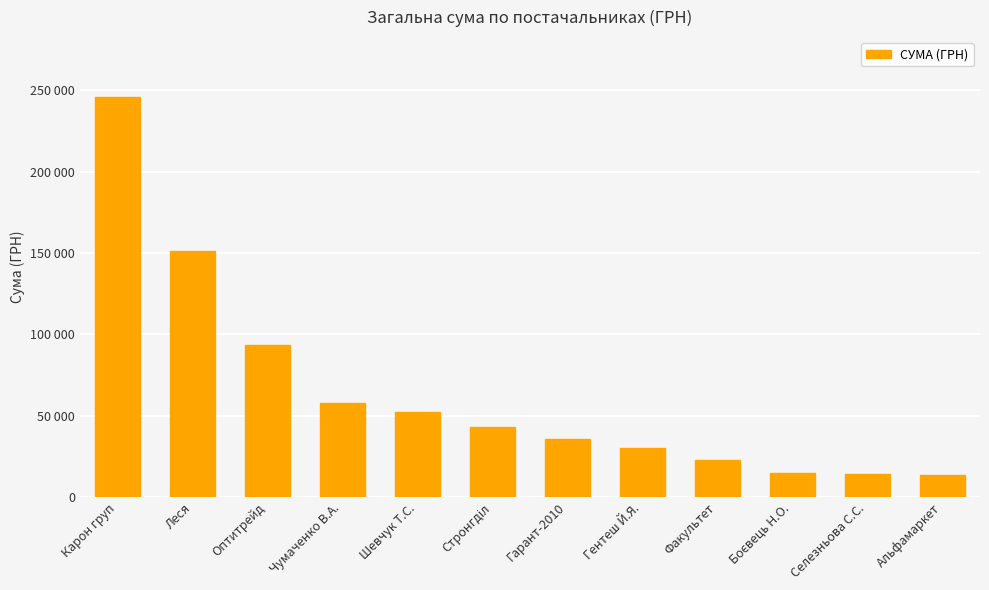

The value at Альфамаркет is 4928.1. True or false?

False